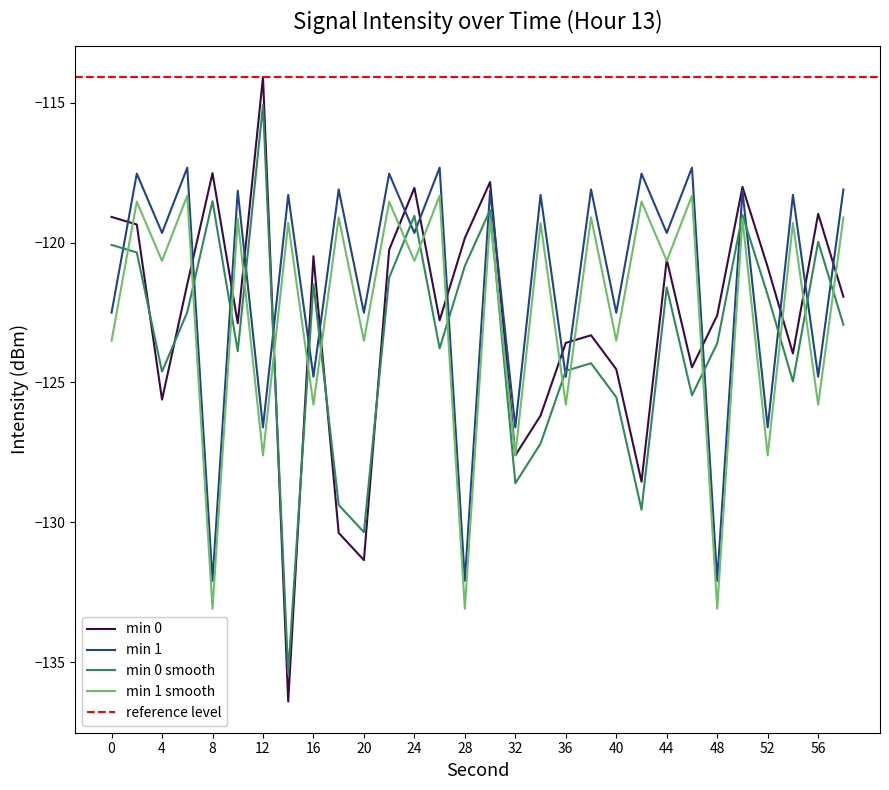

What is the difference between the maximum and minimum values in the min 0 smooth series?

20.3